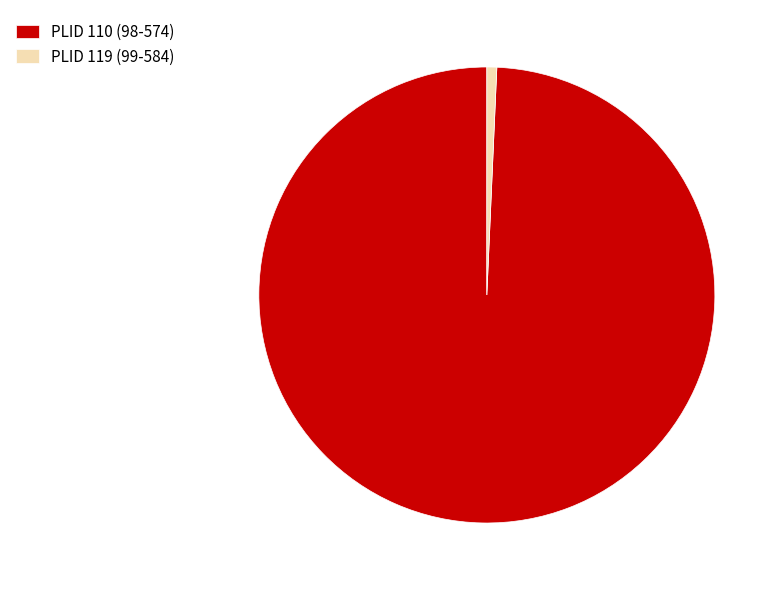

How many slices are in this pie chart?

2